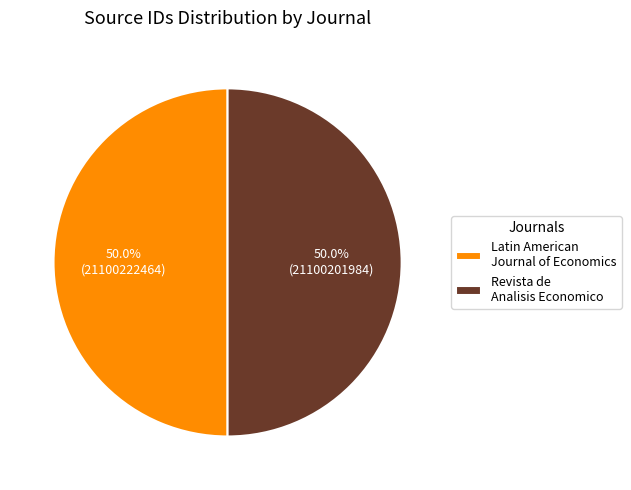

Approximately how many times larger is the value at Latin American Journal of Economics compared to Revista de Analisis Economico?

1.0